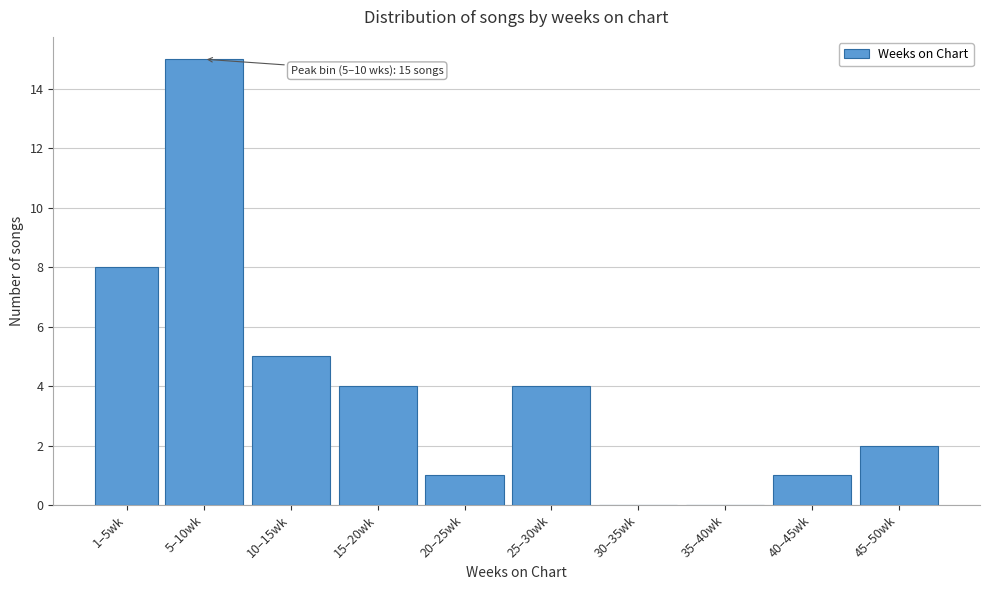

Reading left to right, list all the values displayed in this chart.

1–5wk=8	5–10wk=15	10–15wk=5	15–20wk=4	20–25wk=1	25–30wk=4	30–35wk=0	35–40wk=0	40–45wk=1	45–50wk=2